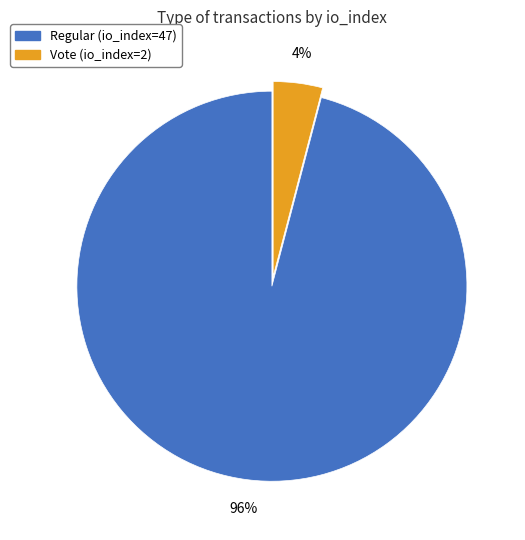

How many segments does this pie chart have?

2